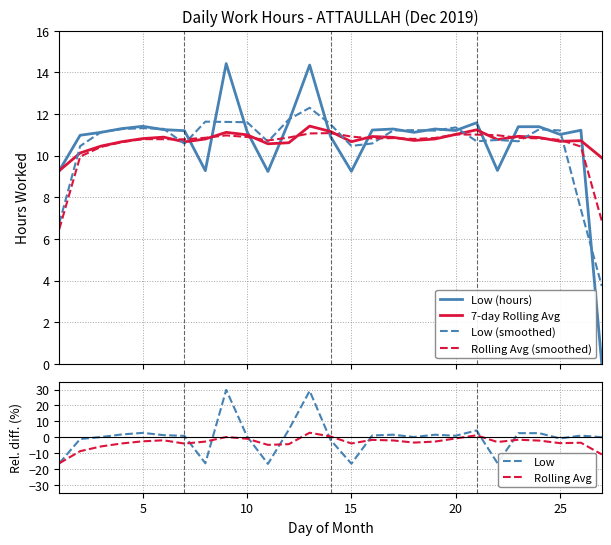

True or false: Rolling Avg (smoothed) and Low (hours) intersect in this chart.

True